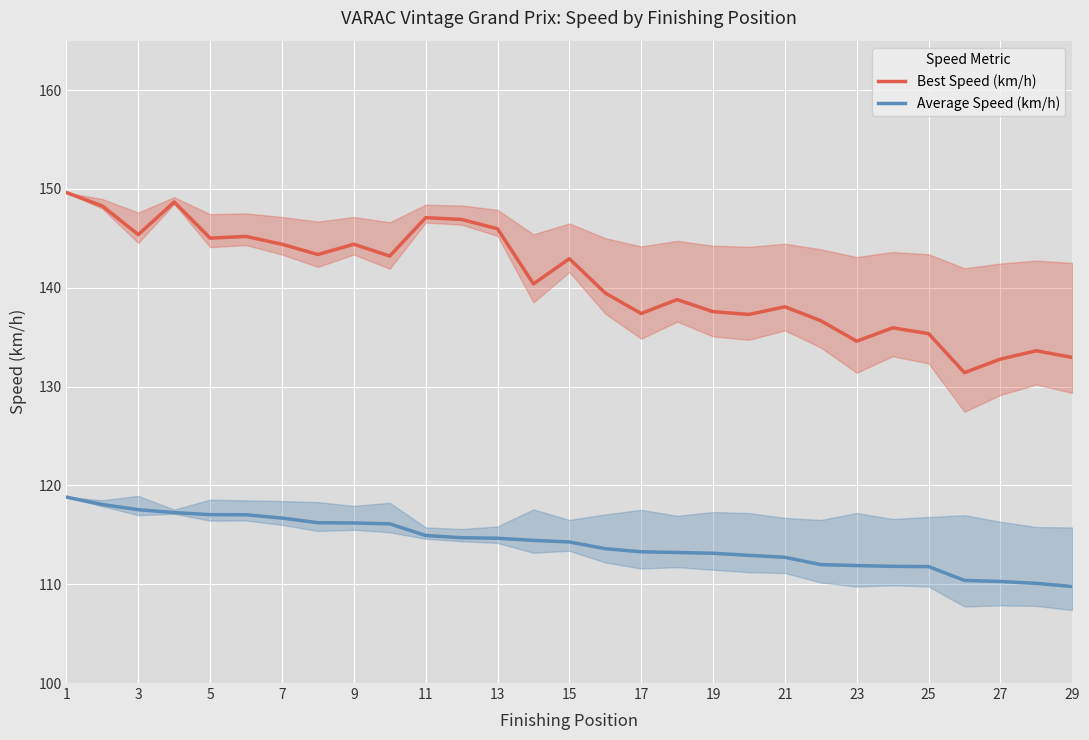

What is the total value across all series at 25?

260.6